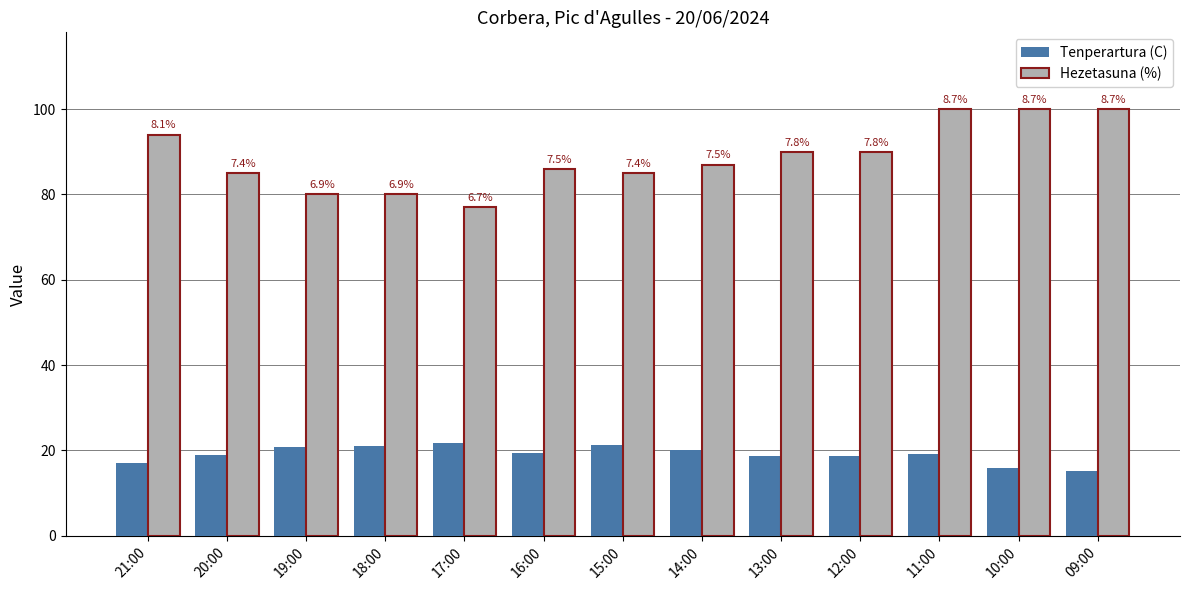

What are all the series names shown in the legend?

Tenperartura (C), Hezetasuna (%)